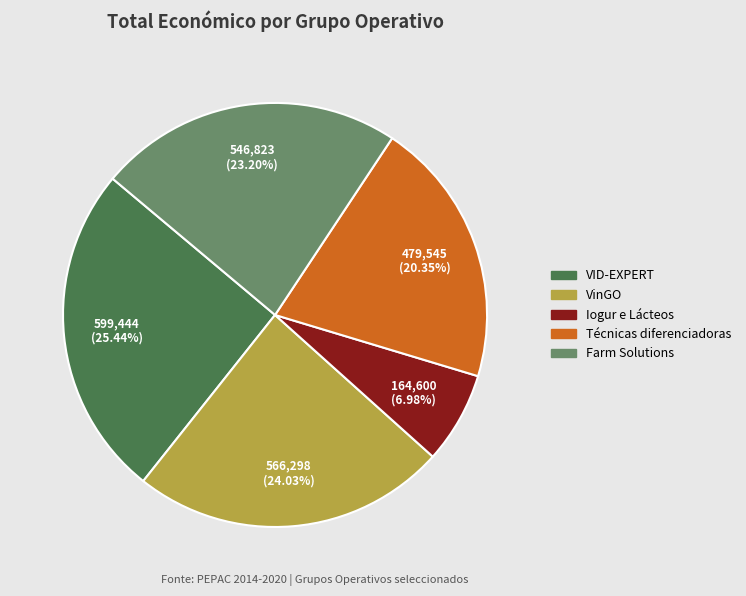

Does VID-EXPERT account for over 50% of the chart?

No